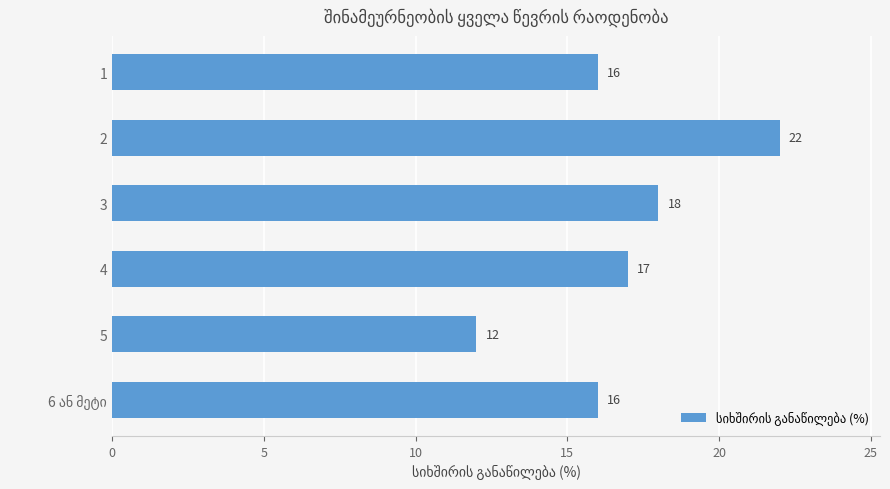

How many bars are there in total?

6